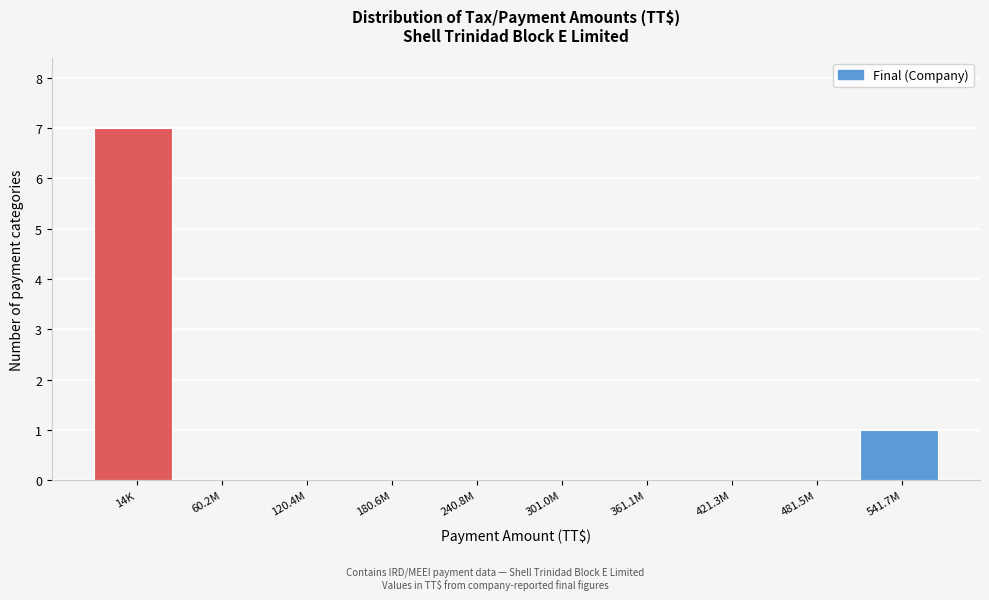

Reading left to right, extract all data points from this chart.

14K=7	60.2M=0	120.4M=0	180.6M=0	240.8M=0	301.0M=0	361.1M=0	421.3M=0	481.5M=0	541.7M=1